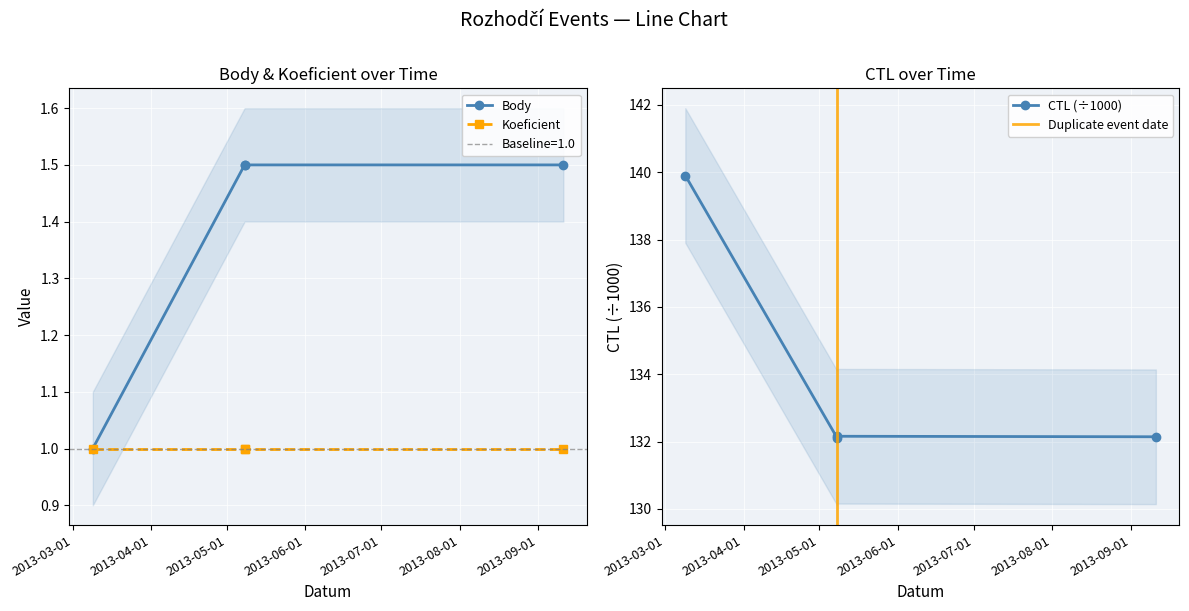

What is the difference between the highest and lowest values at 2013-05-08?

130.6